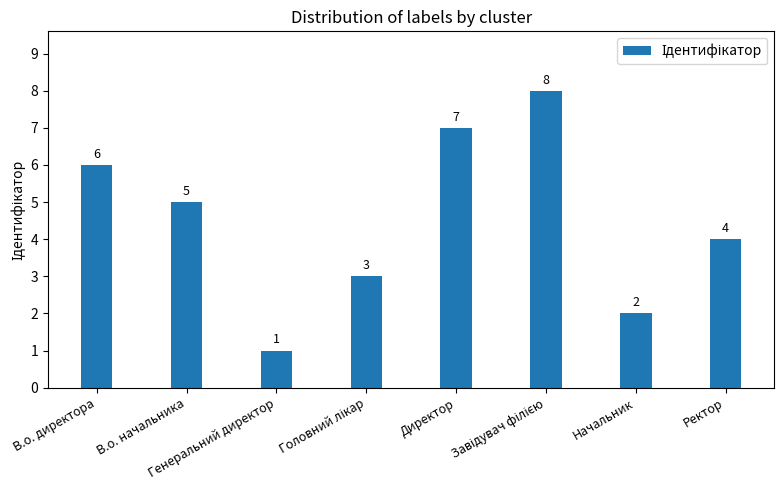

How many data points are less than 5?

4